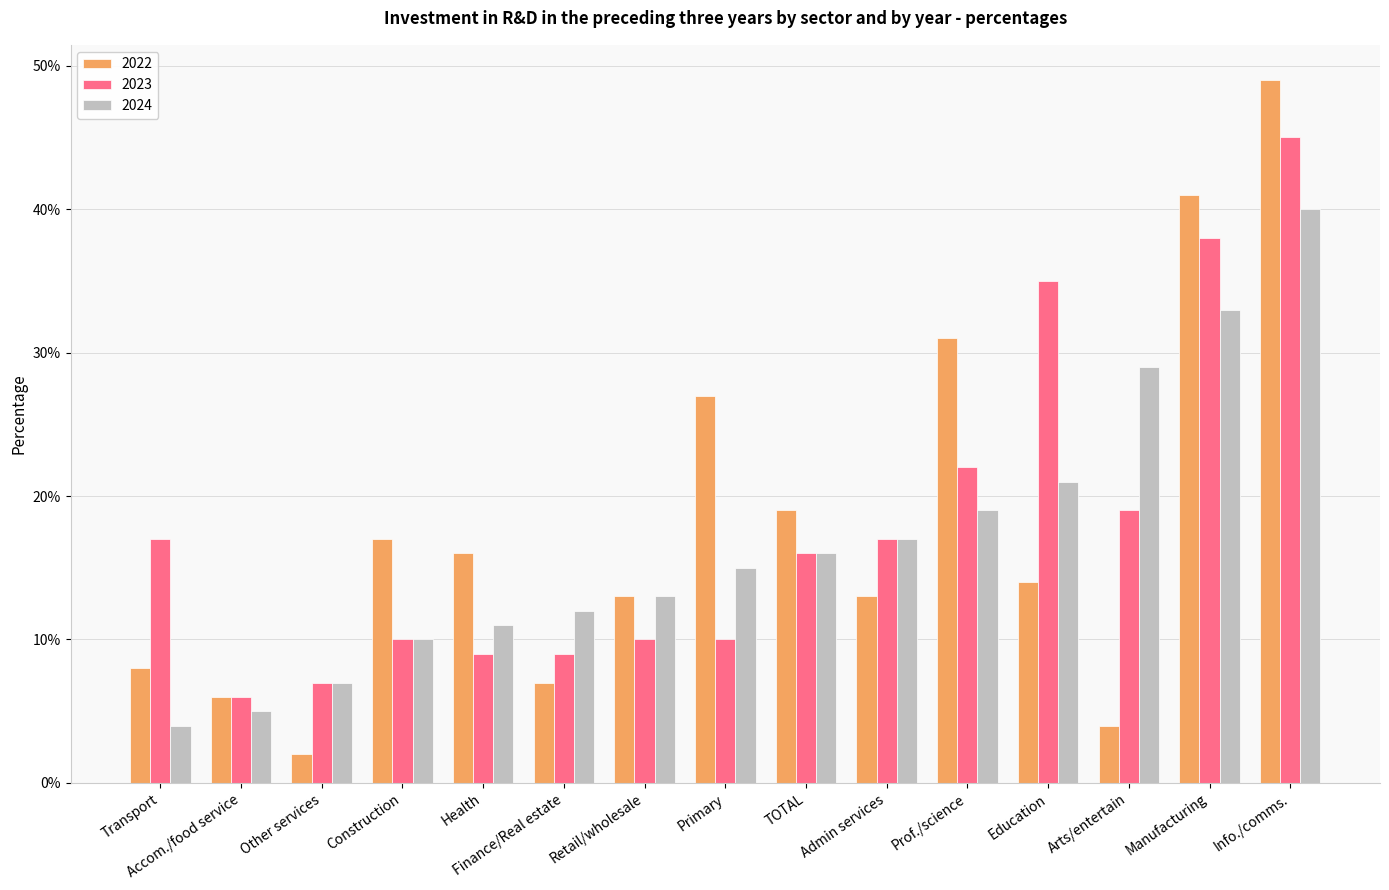

What is the average value of the 2024 series?

0.2